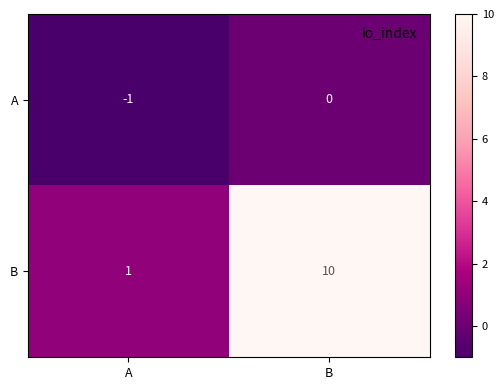

Reading left to right, what are all the values shown in this chart?

A: A=-1	B=0
B: A=1	B=10